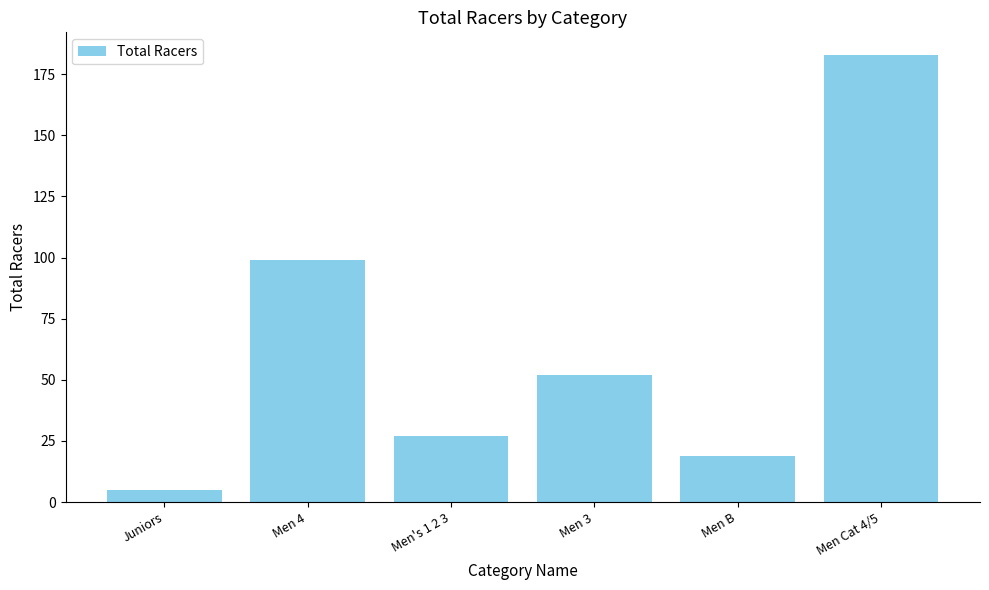

Reading left to right, list all the values displayed in this chart.

Juniors=5	Men 4=99	Men's 1 2 3=27	Men 3=52	Men B=19	Men Cat 4/5=183